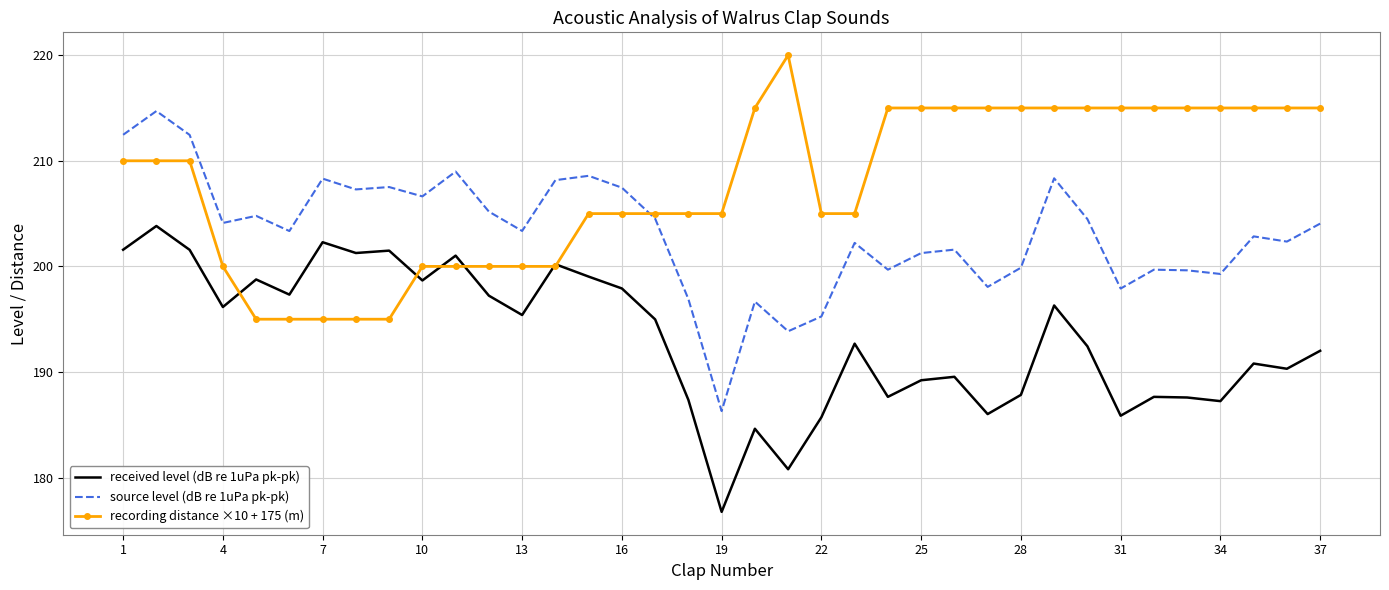

True or false: source level (dB re 1uPa pk-pk) and received level (dB re 1uPa pk-pk) cross at least once.

False